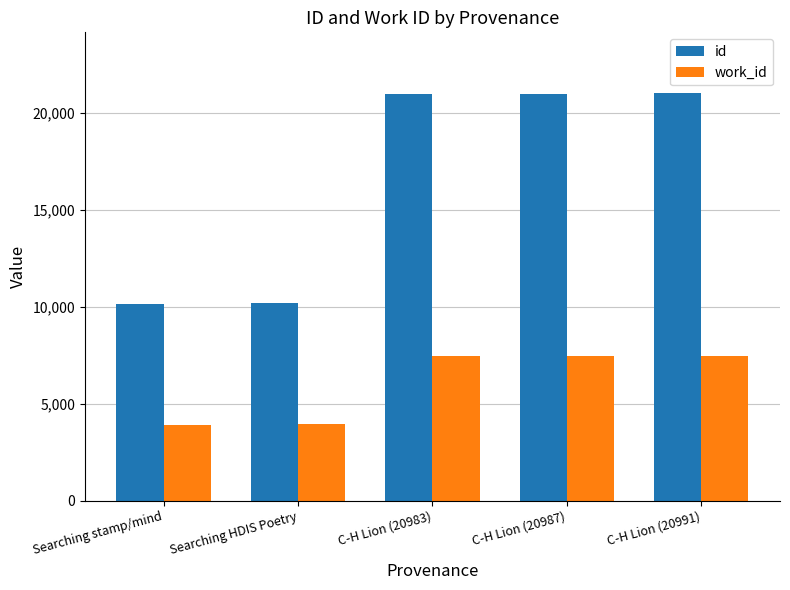

The id series shows 20991 at C-H Lion (20991). True or false?

True